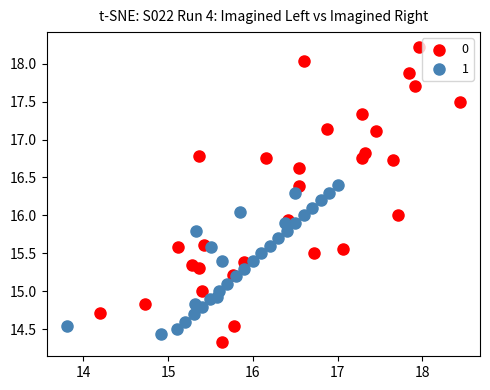

What are all the series names shown in the legend?

0, 1